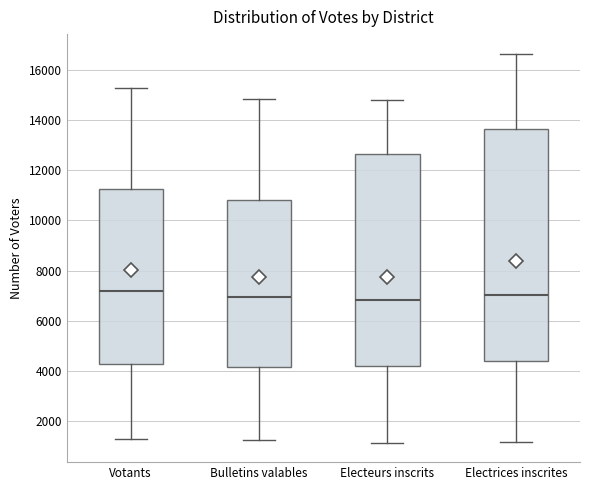

Reading left to right, read every box against the y-axis: the position of its median line, the range the box covers, and the ends of its whiskers. The values are not printed on the chart, so give them approximately, as read against the axis.

Votants: median 7200, box 4200 to 11200, whiskers 1200 to 15200
Bulletins valables: median 7000, box 4200 to 10800, whiskers 1200 to 14800
Electeurs inscrits: median 6800, box 4200 to 12600, whiskers 1200 to 14800
Electrices inscrites: median 7000, box 4400 to 13600, whiskers 1200 to 16600